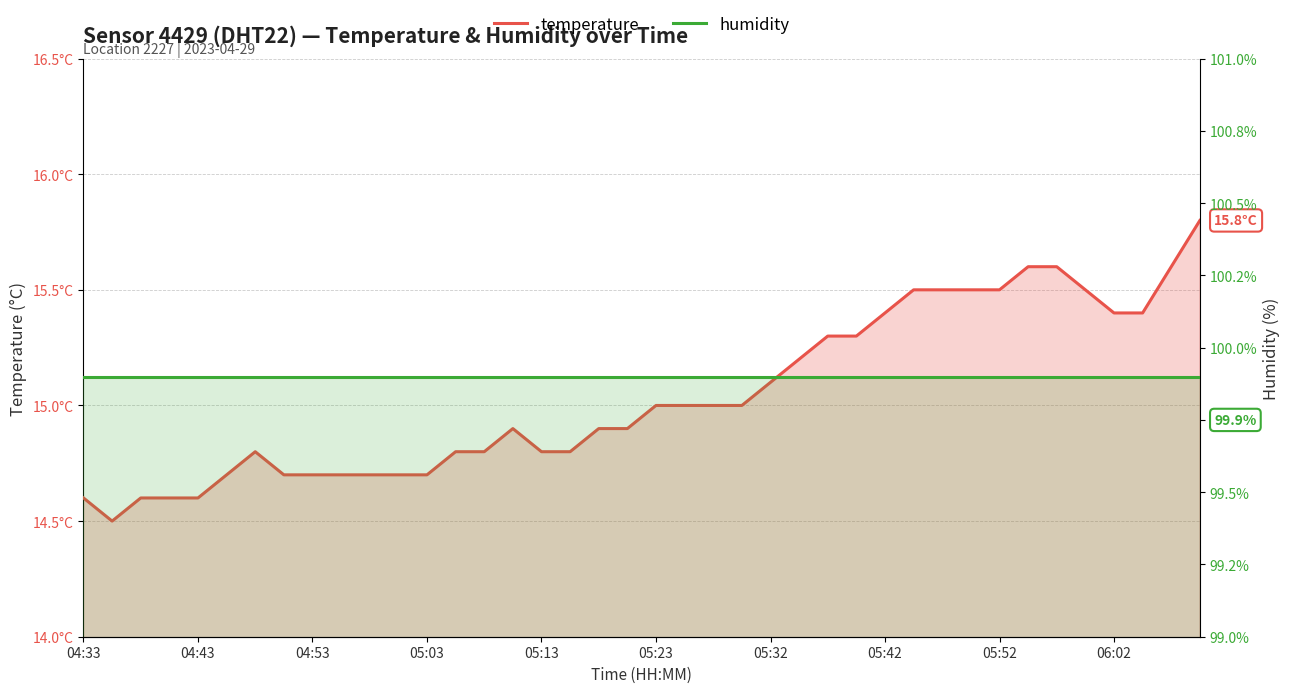

What is the minimum value for humidity?

99.9